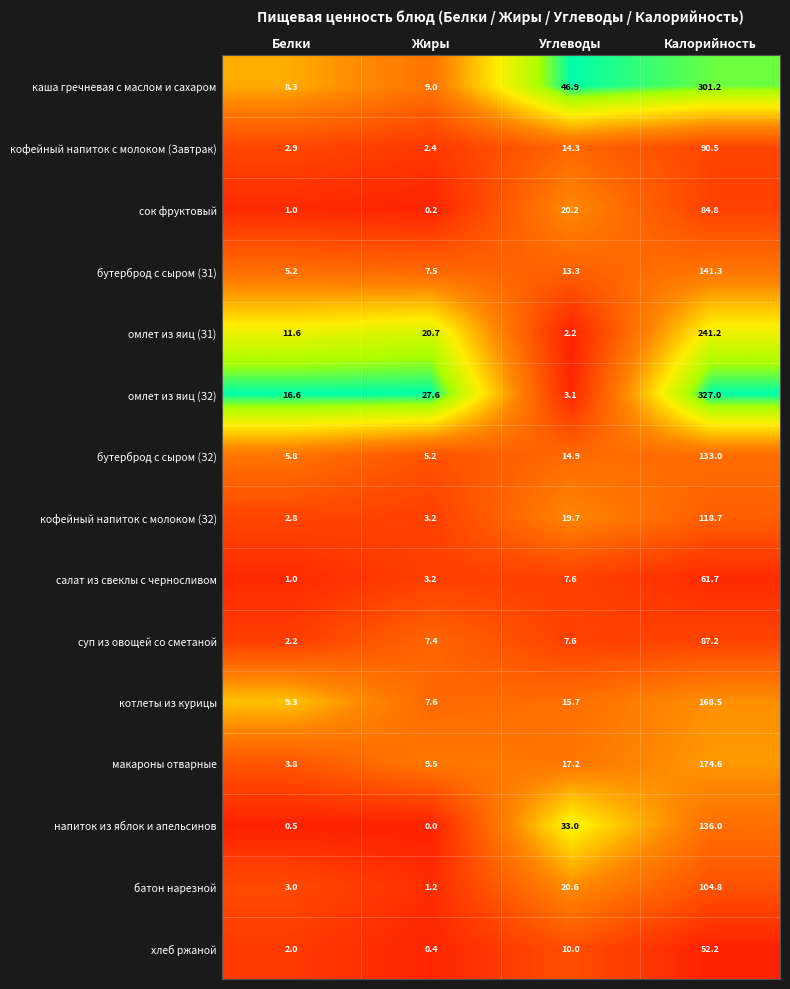

Which series has the largest total across all categories?

омлет из яиц (З2)